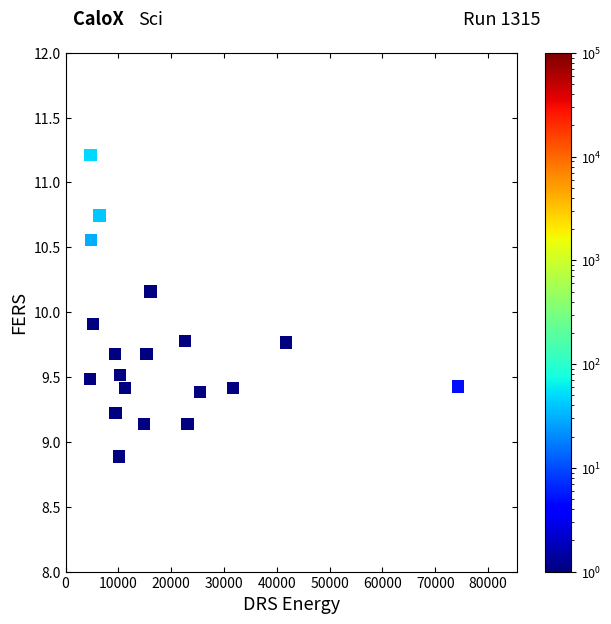

What Y value in the scatter plot is closest to 10?

9.9